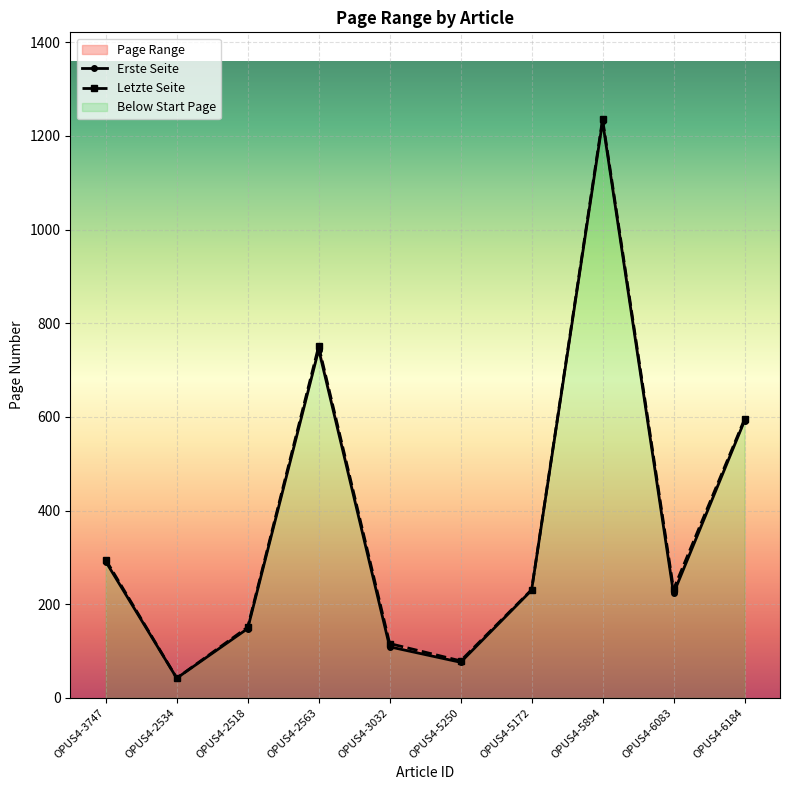

At which label is Erste Seite closest to 636?

OPUS4-6184